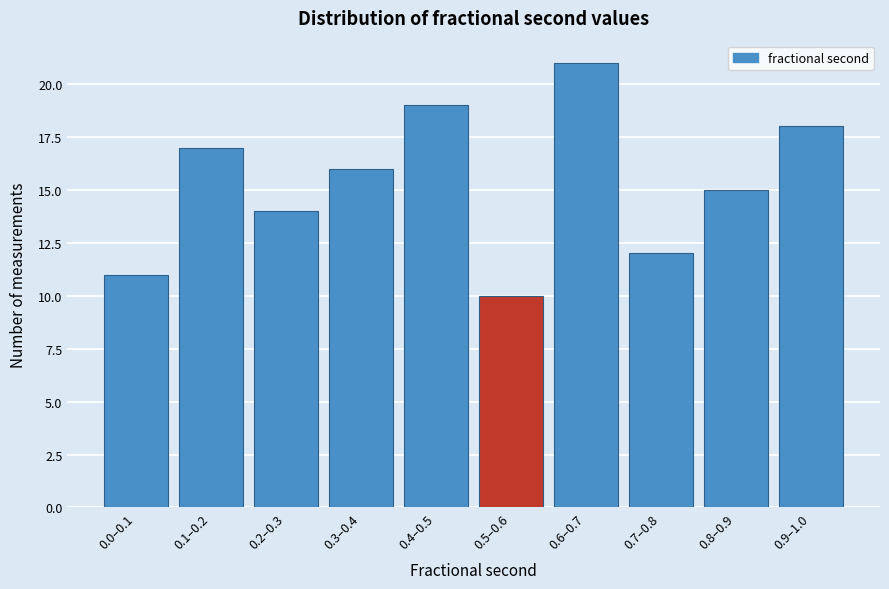

Reading left to right, transcribe all the data shown in this chart.

11	17	14	16	19	10	21	12	15	18